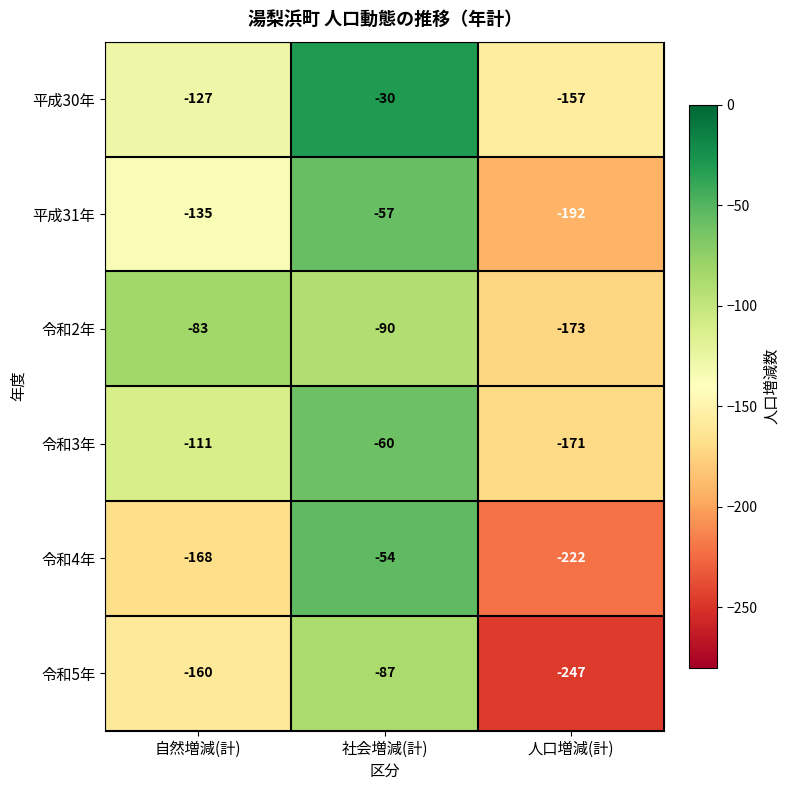

True or false: 平成31年 has a value of -135 at 自然増減(計).

True